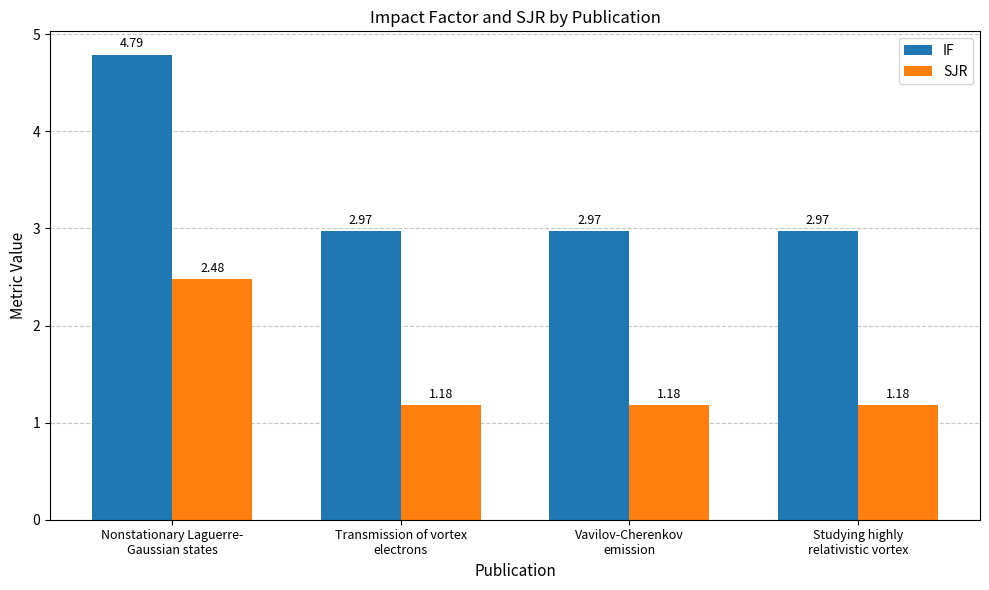

What is the sum of the SJR values at Studying highly
relativistic vortex and Transmission of vortex
electrons?

2.4